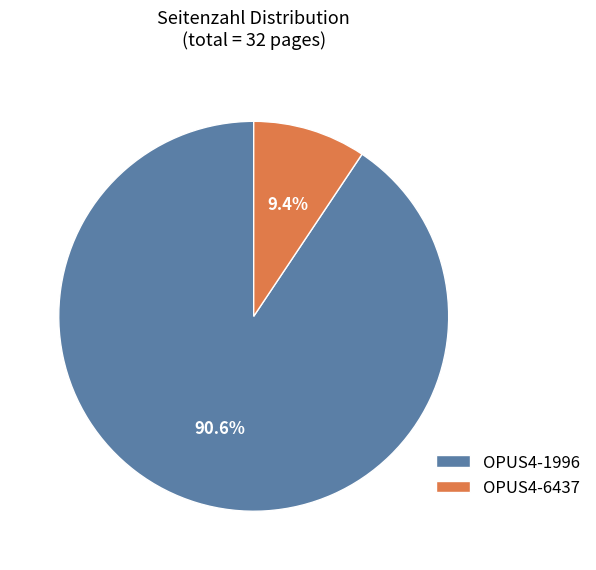

Which category accounts for the majority?

OPUS4-1996